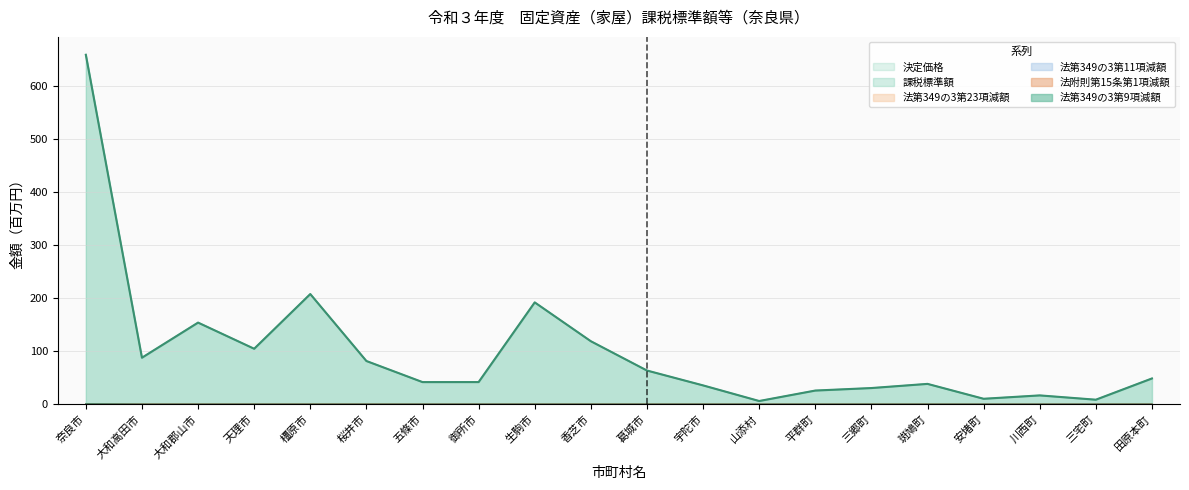

Which series has the largest range (max minus min)?

決定価格